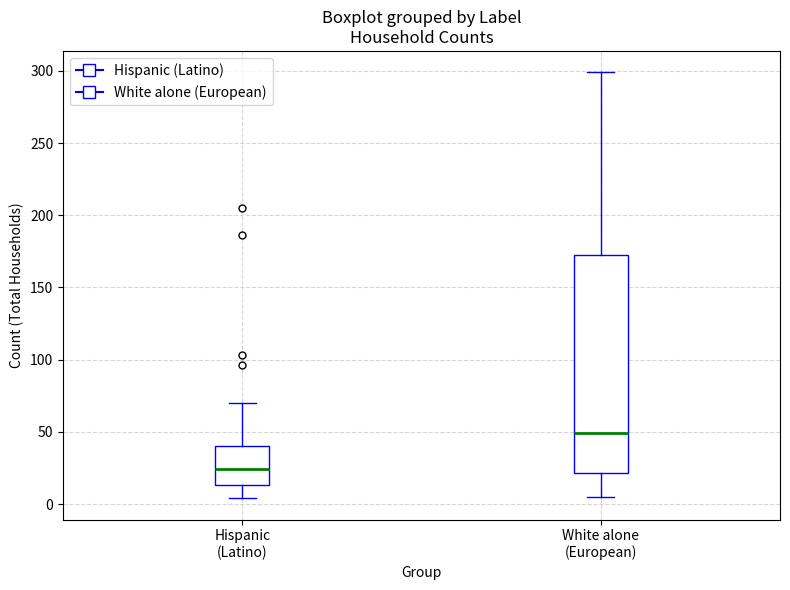

Reading left to right, read every box against the y-axis: the position of its median line, the range the box covers, and the ends of its whiskers. The values are not printed on the chart, so give them approximately, as read against the axis.

Hispanic (Latino): median 25, box 15 to 40, whiskers 5 to 70
White alone (European): median 50, box 20 to 170, whiskers 5 to 300